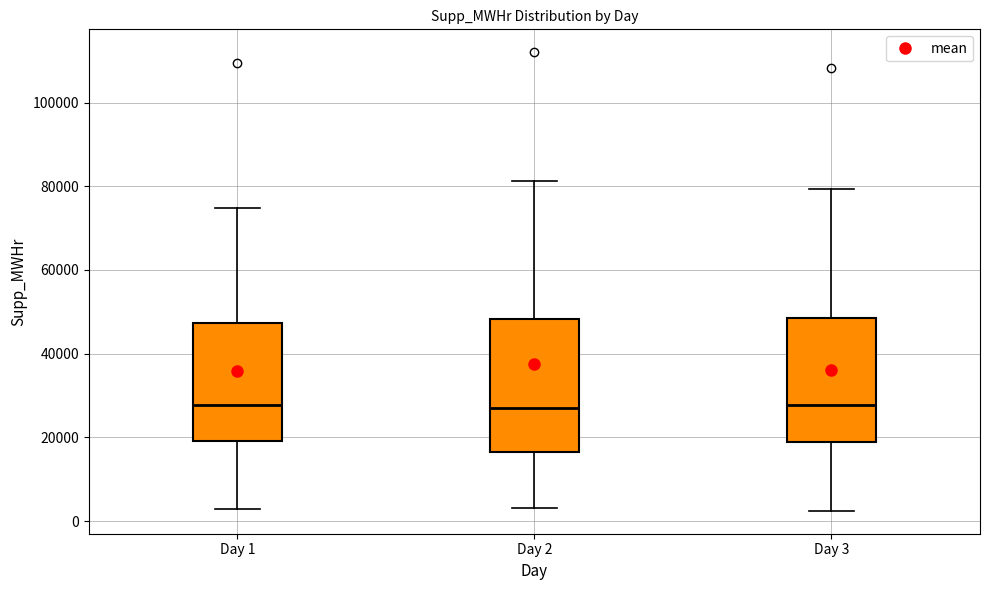

Comparing the boxes themselves (not the whiskers), which one is the tallest?

Day 2